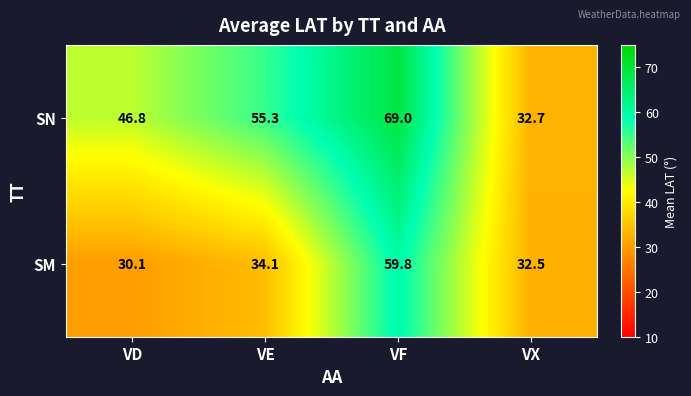

At which category does the chart reach its minimum across all series?

VD